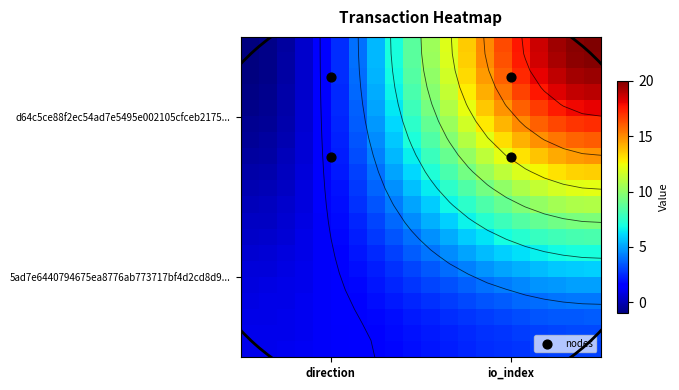

What is the difference between the maximum and minimum values in the d64c5ce88f2ec54ad7e5495e002105cfceb2175 series?

21